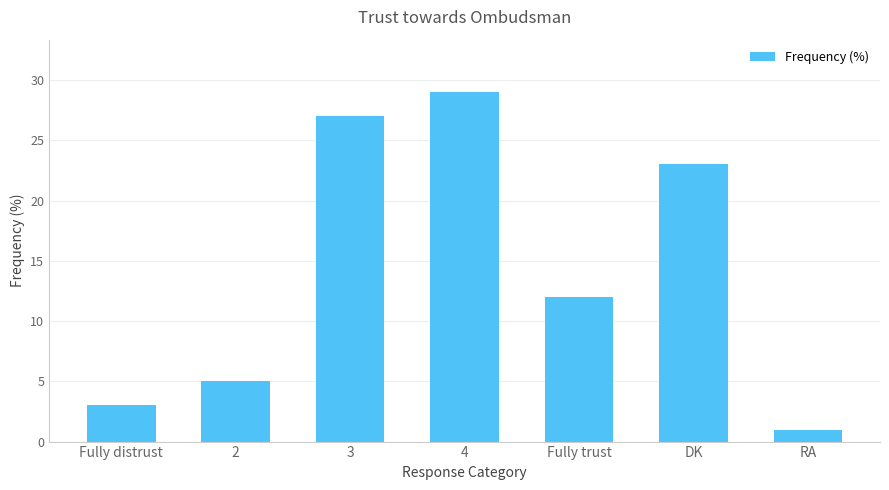

List the labels in order of value, largest first.

4, 3, DK, Fully trust, 2, Fully distrust, RA